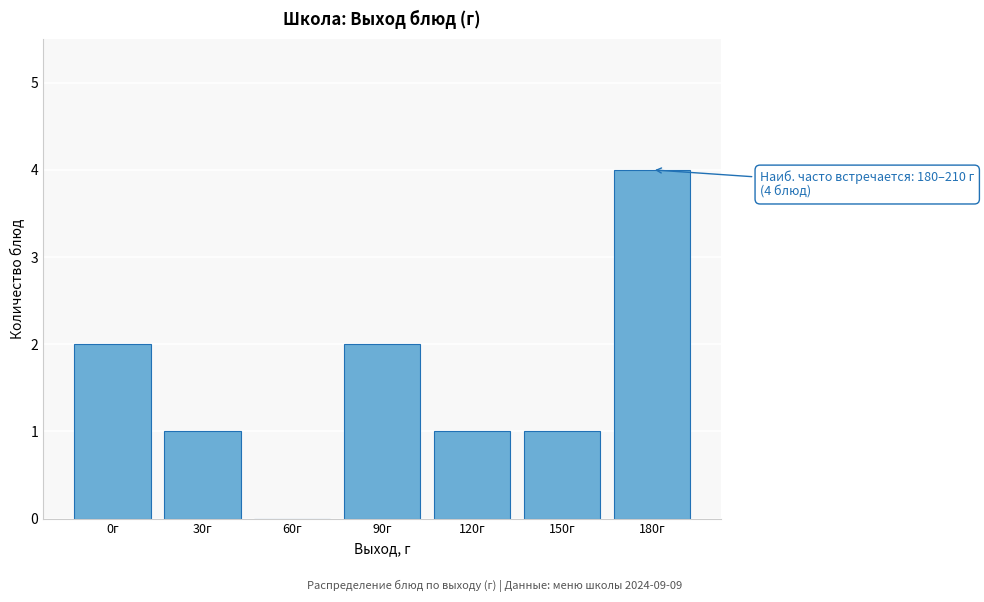

Reading right to left, extract all data points from this chart.

180г=4	150г=1	120г=1	90г=2	60г=0	30г=1	0г=2